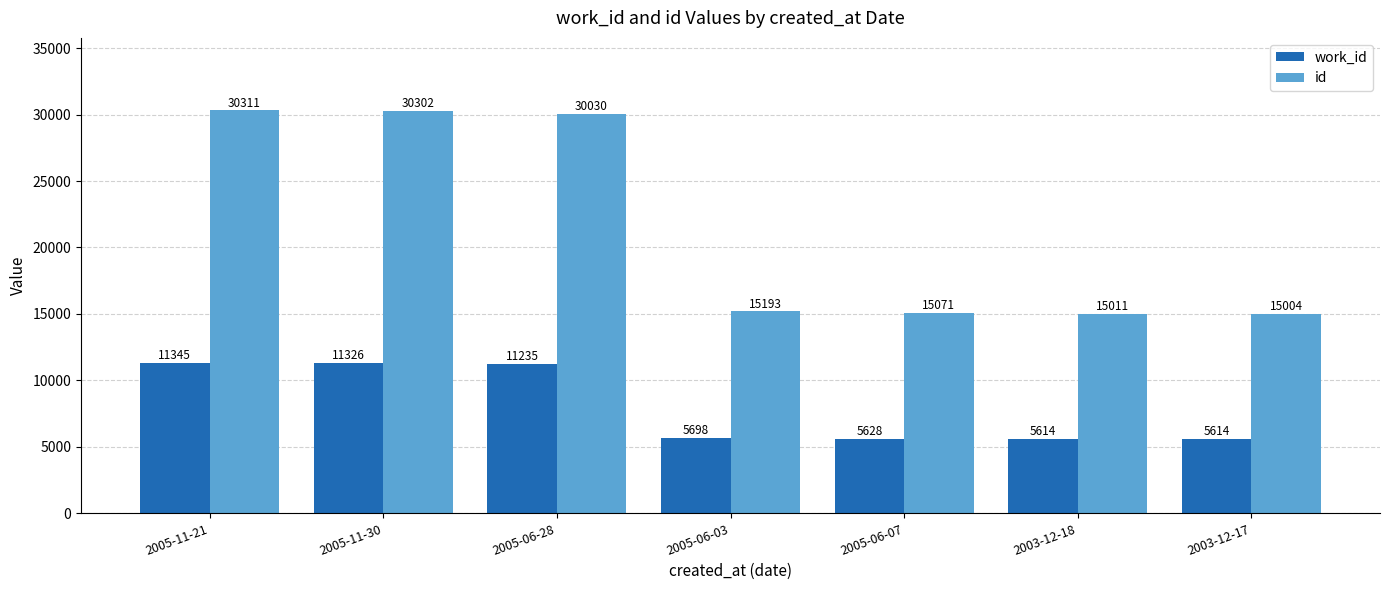

At which category is the sum across all series the highest?

2005-11-21